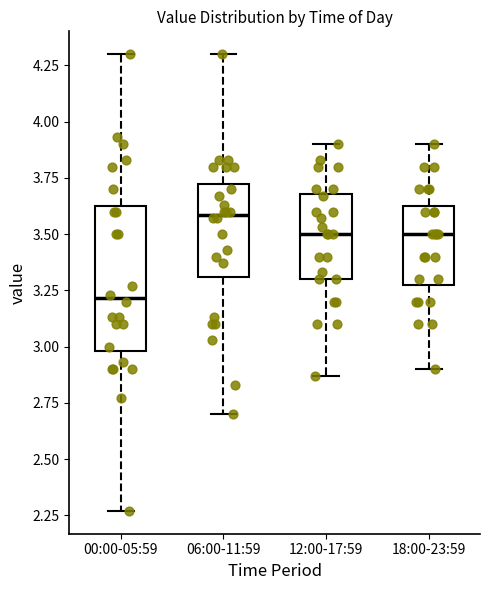

Which box's median line is the lowest?

00:00-05:59